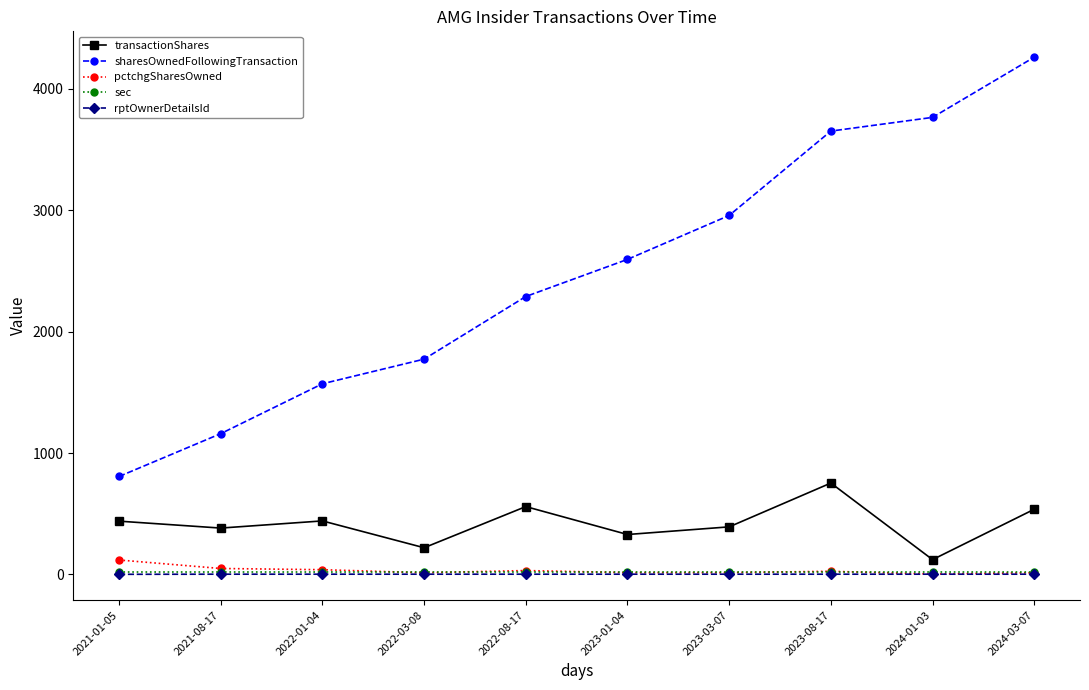

True or false: sec and sharesOwnedFollowingTransaction cross at least once.

False